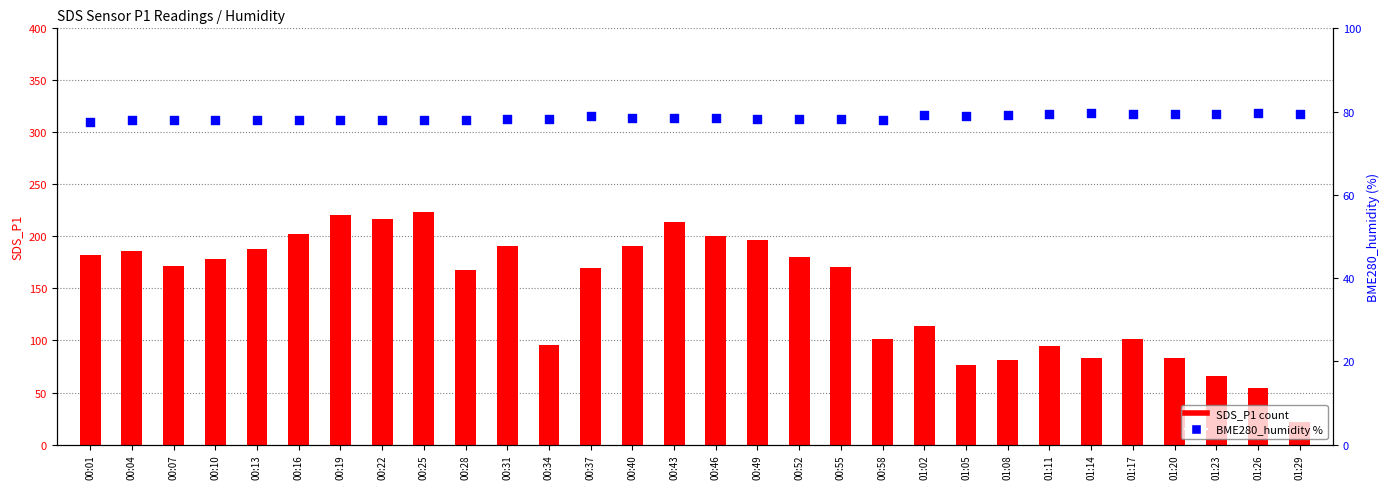

At which category is the sum across all series the highest?

00:25